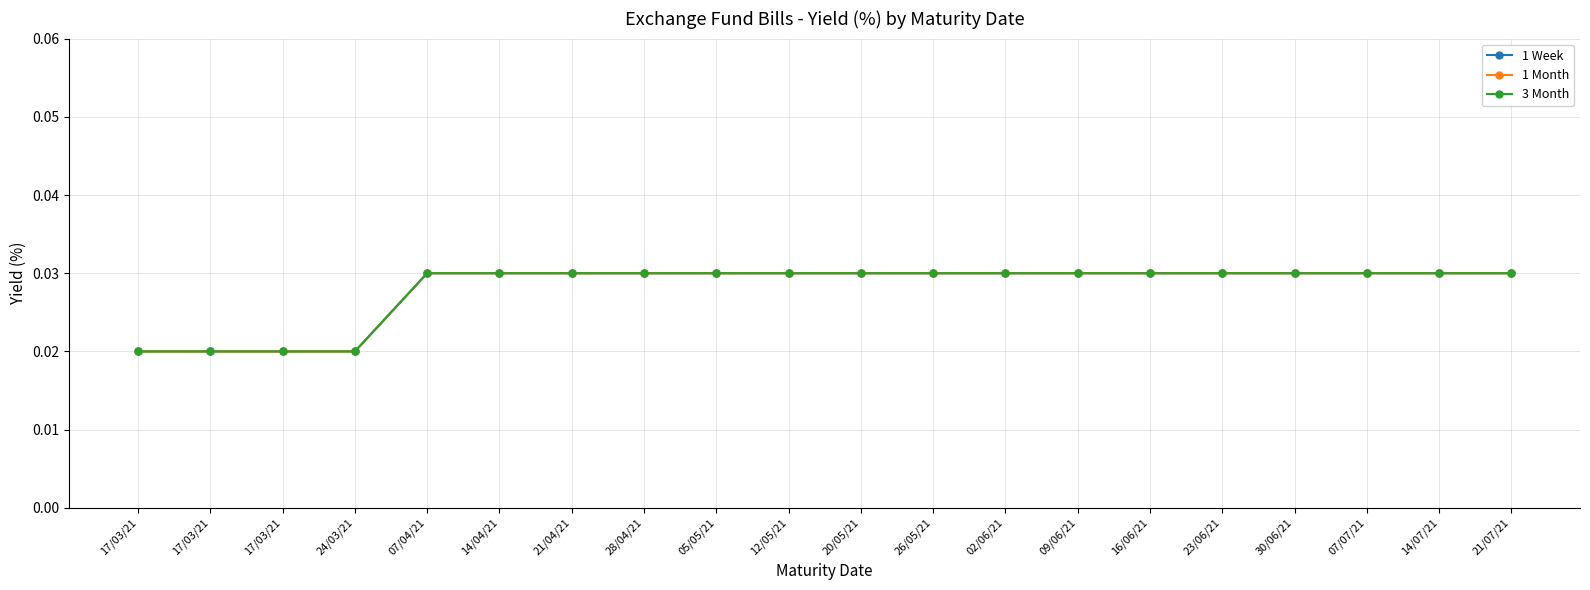

Is this an area chart (filled region under the line)?

No